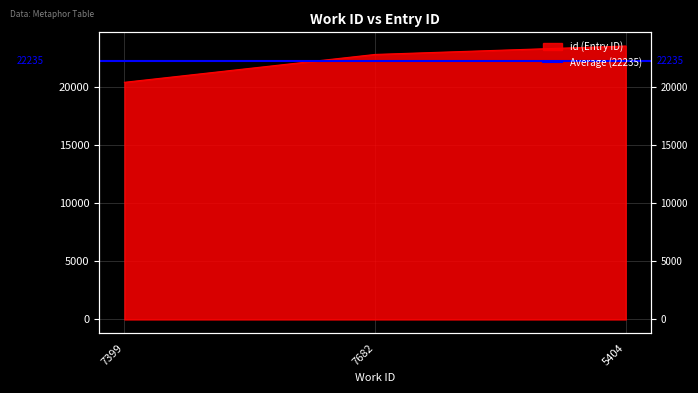

Reading right to left, what are all the values shown in this chart?

23517	22792	20396